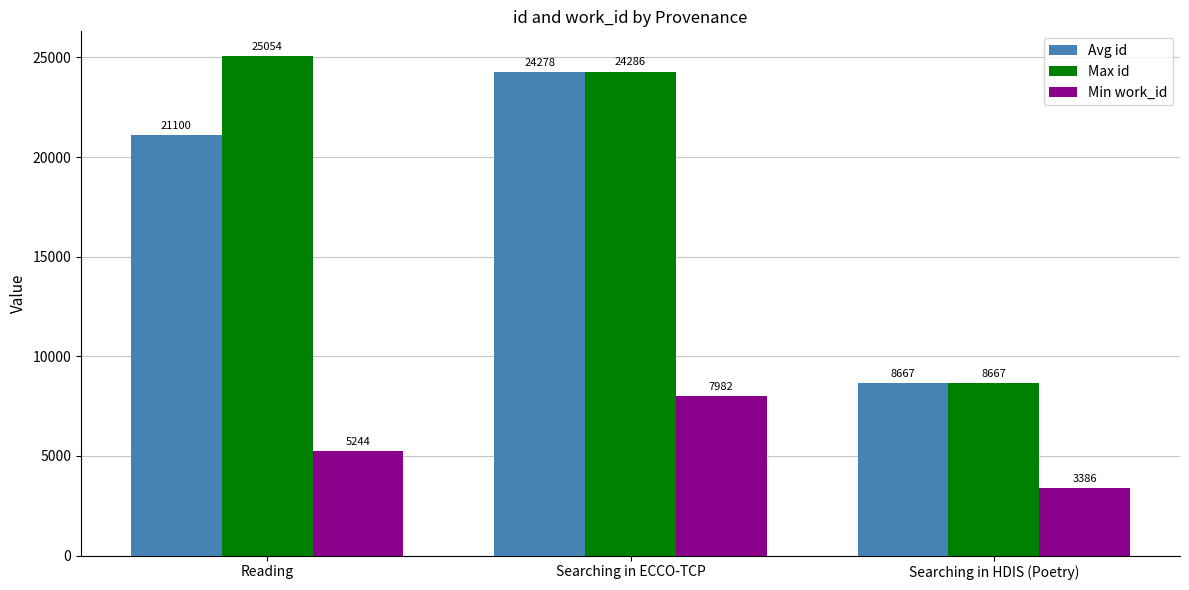

How many data points in Max id are less than 24286?

1